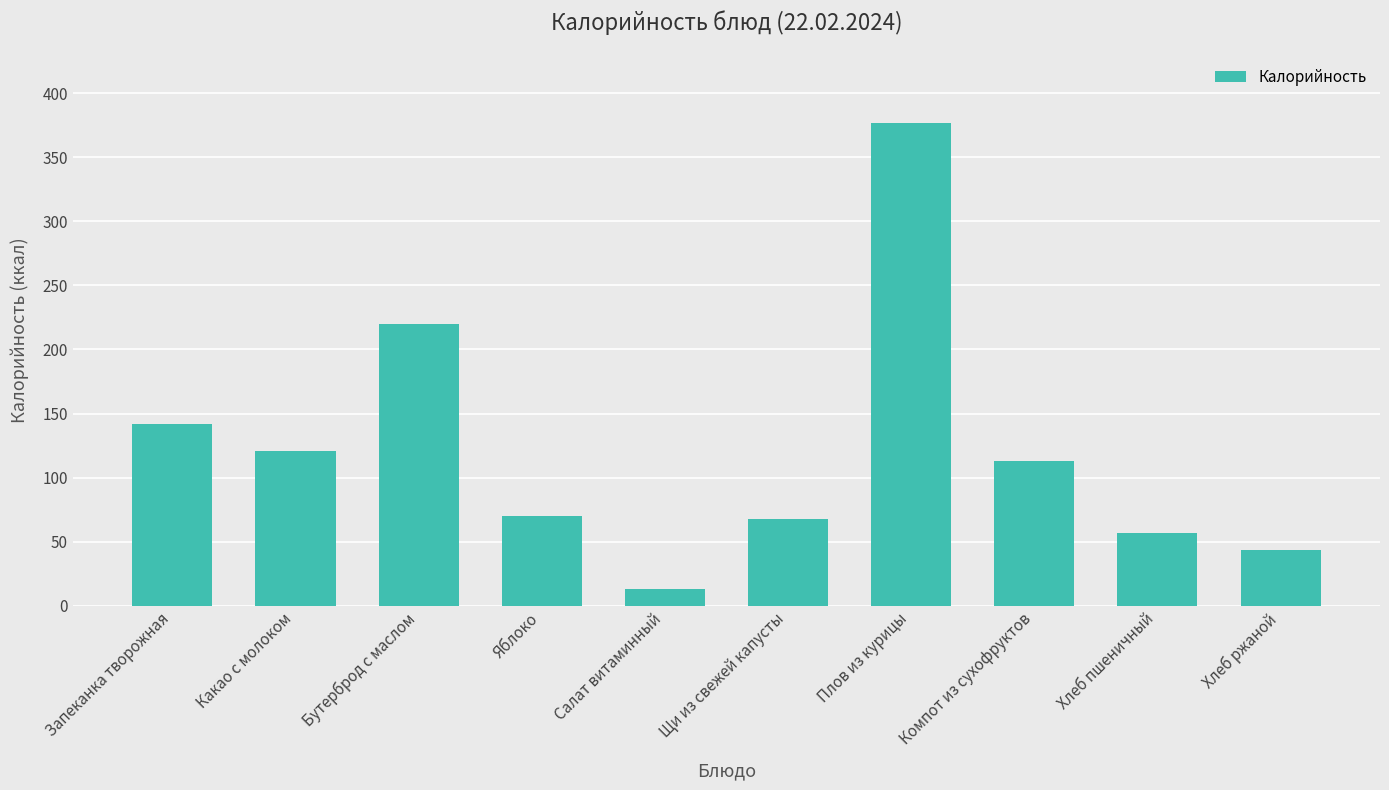

Reading left to right, list all the values displayed in this chart.

142.0	121.0	220.0	70.0	13.0	68.0	377.0	113.0	56.6	43.5